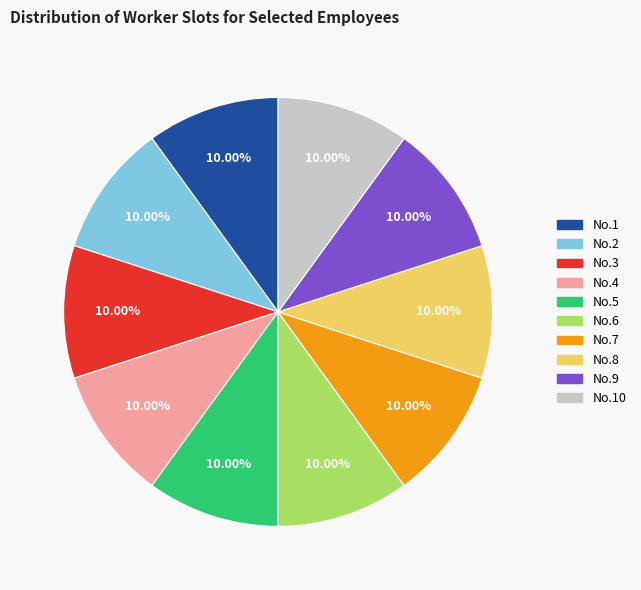

Does any single category account for the majority?

No